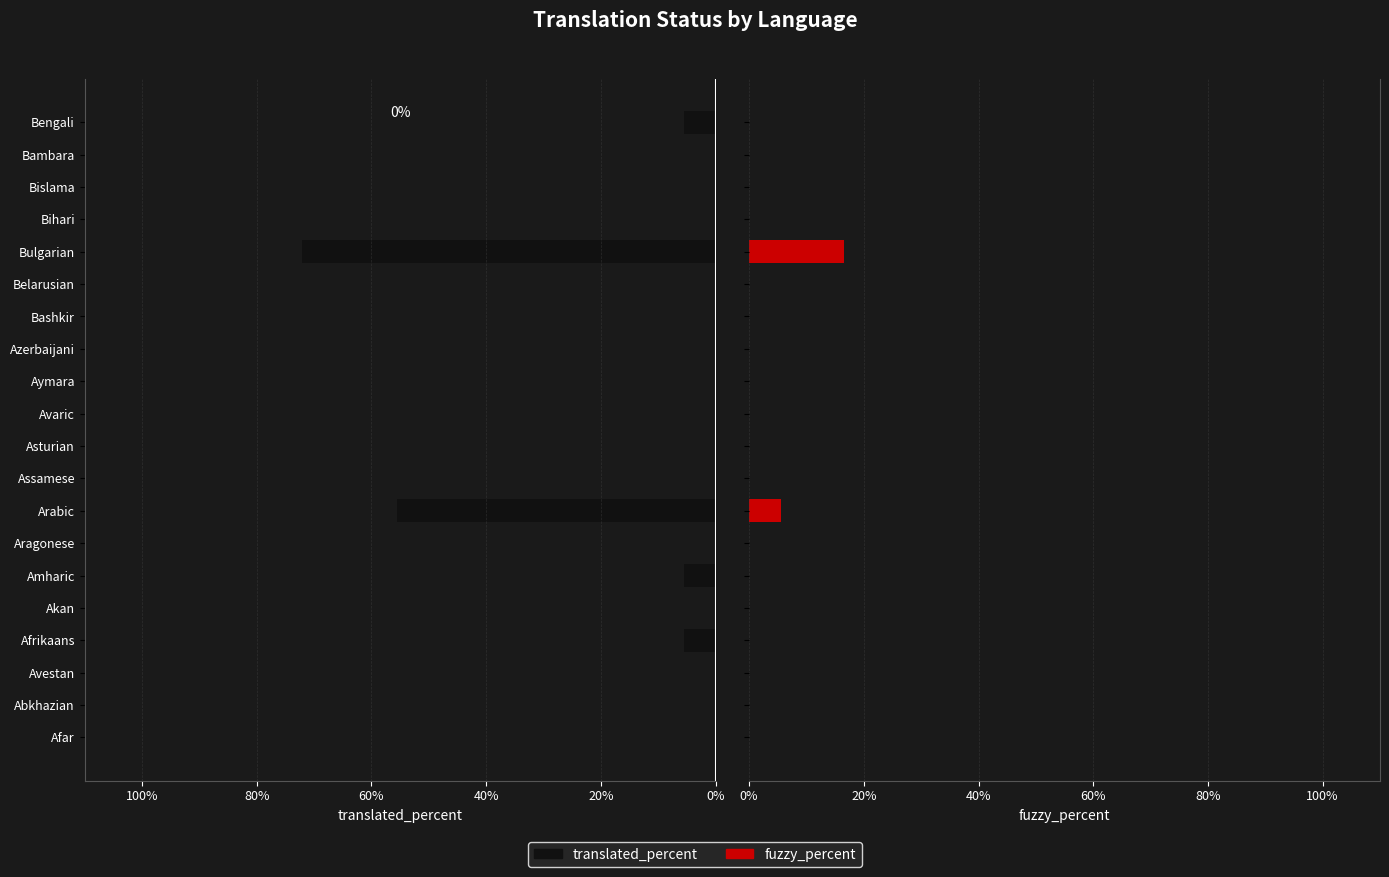

Reading left to right, list all the values displayed in this chart.

translated_percent: 0.0	0.0	0.0	-5.5	0.0	-5.5	0.0	-55.5	0.0	0.0	0.0	0.0	0.0	0.0	0.0	-72.2	0.0	0.0	0.0	-5.5
fuzzy_percent: 0.0	0.0	0.0	0.0	0.0	0.0	0.0	5.5	0.0	0.0	0.0	0.0	0.0	0.0	0.0	16.6	0.0	0.0	0.0	0.0